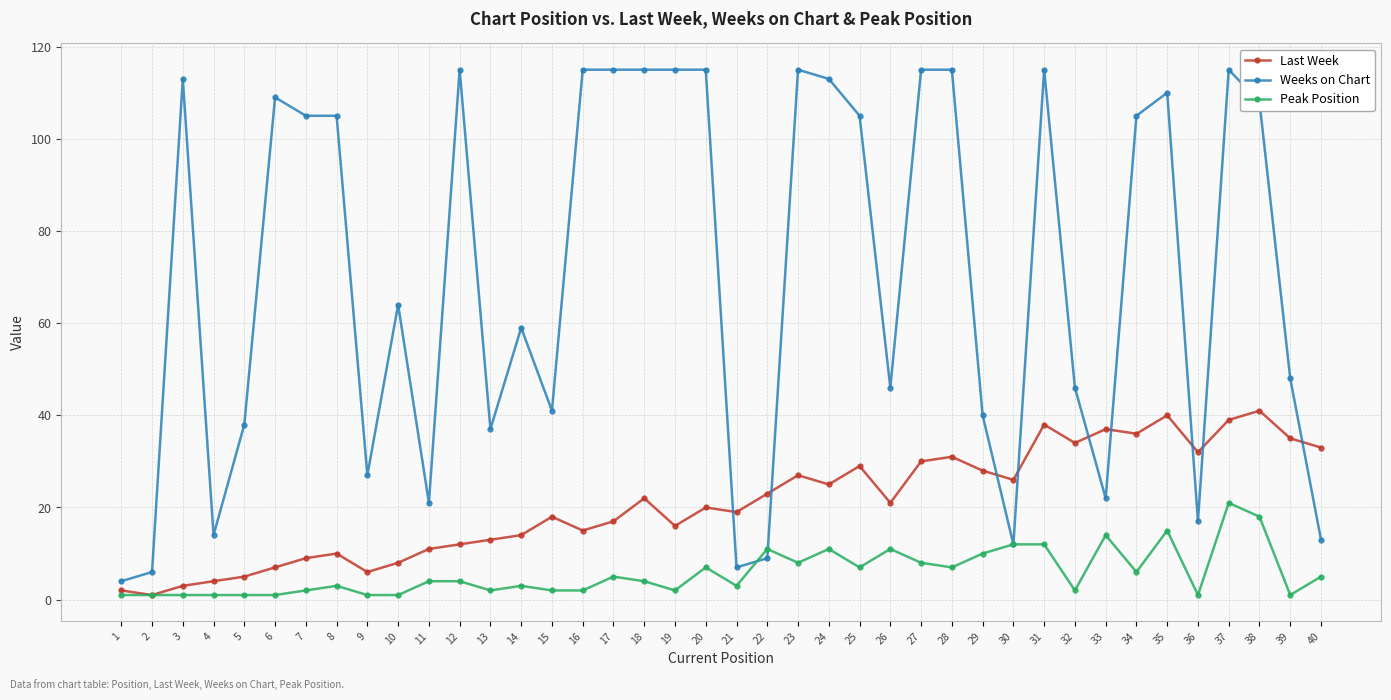

What is the maximum value for Last Week?

41